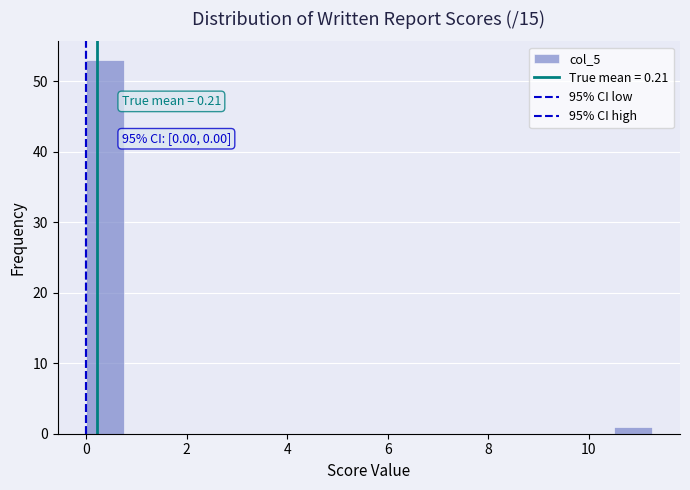

Read against the x-axis, roughly where is the centre of the tallest bar?

0.4